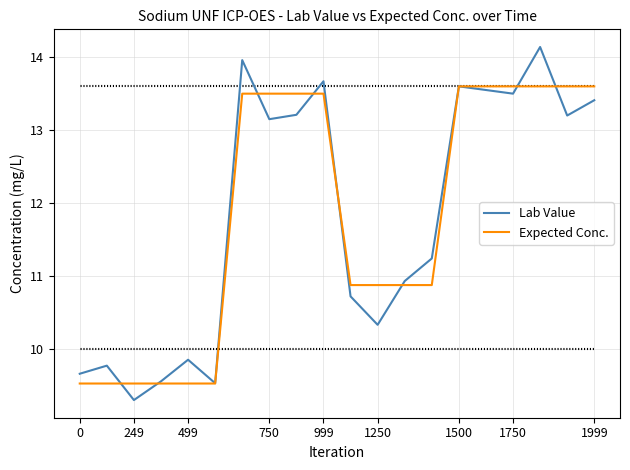

What is the lowest value of the Expected Conc. series?

9.5